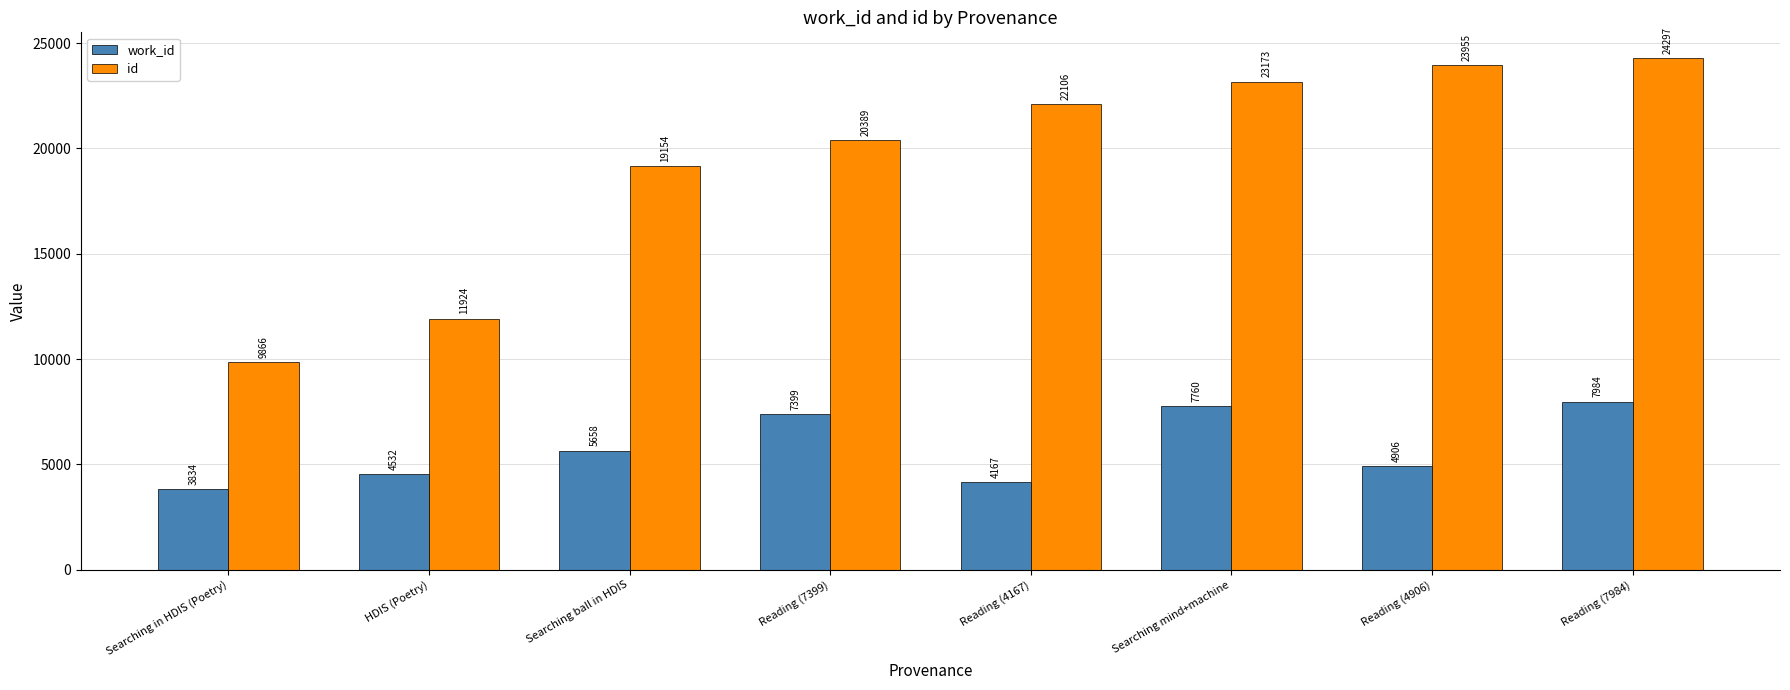

What is the label of the 6th bar from the left?

Searching mind+machine